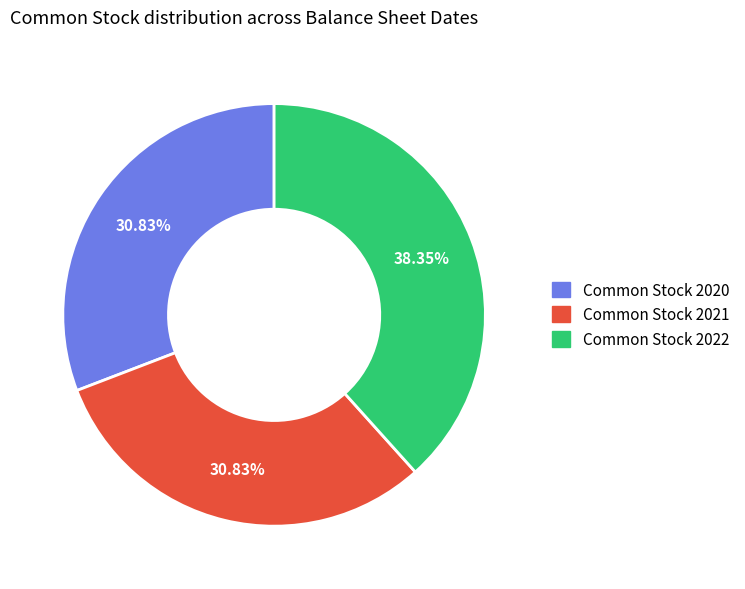

To the nearest percent, what portion does Common Stock 2021 represent?

31%